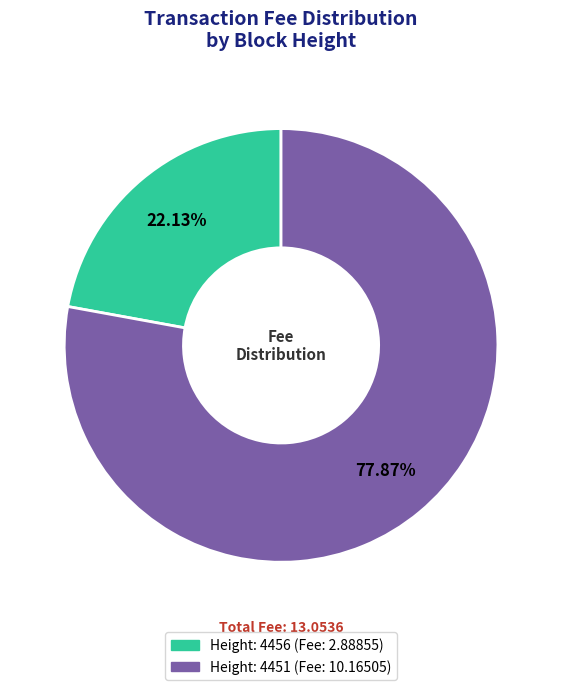

To the nearest percent, what is the difference between the Height: 4456 and Height: 4451 slice percentages?

56%